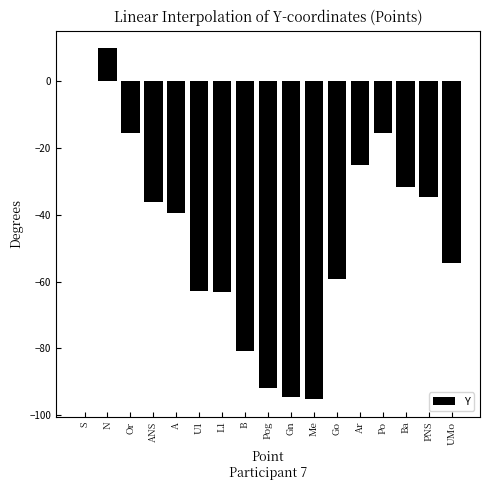

Which label corresponds to the largest value in the chart?

N